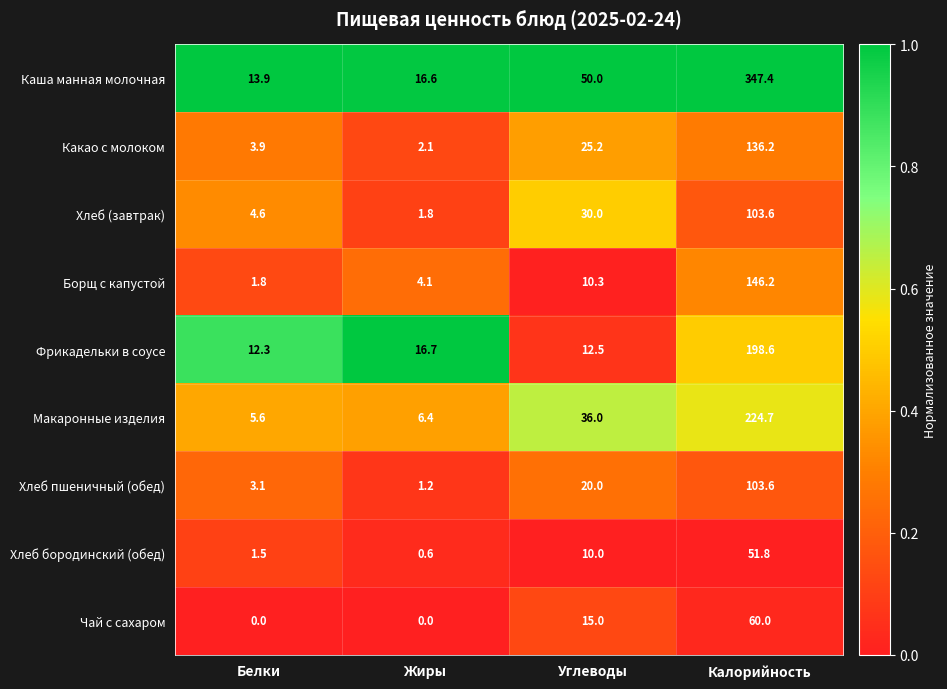

What is the total value across all series at Калорийность?

1372.1